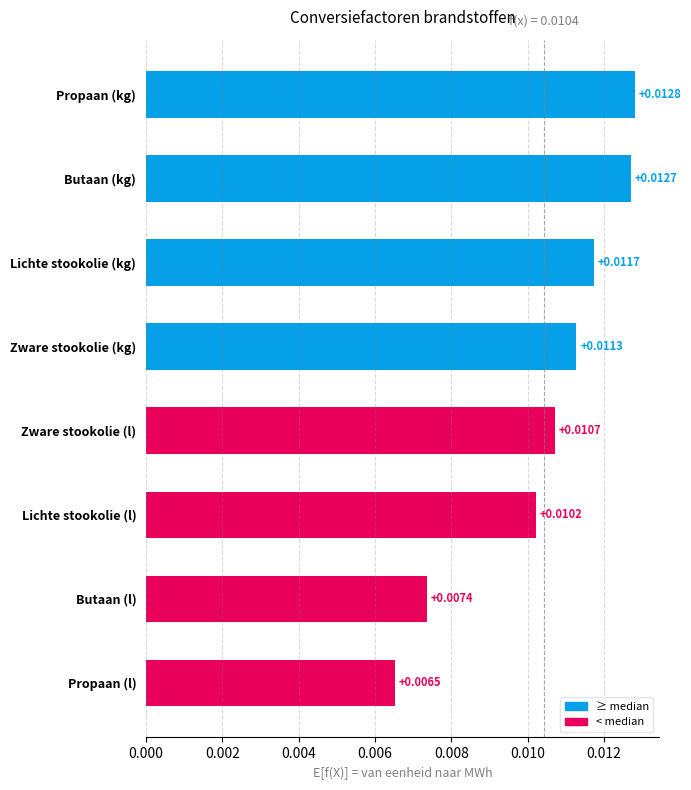

Rank the categories by value from highest to lowest.

Propaan (kg), Butaan (kg), Lichte stookolie (kg), Zware stookolie (kg), Zware stookolie (l), Lichte stookolie (l), Butaan (l), Propaan (l)